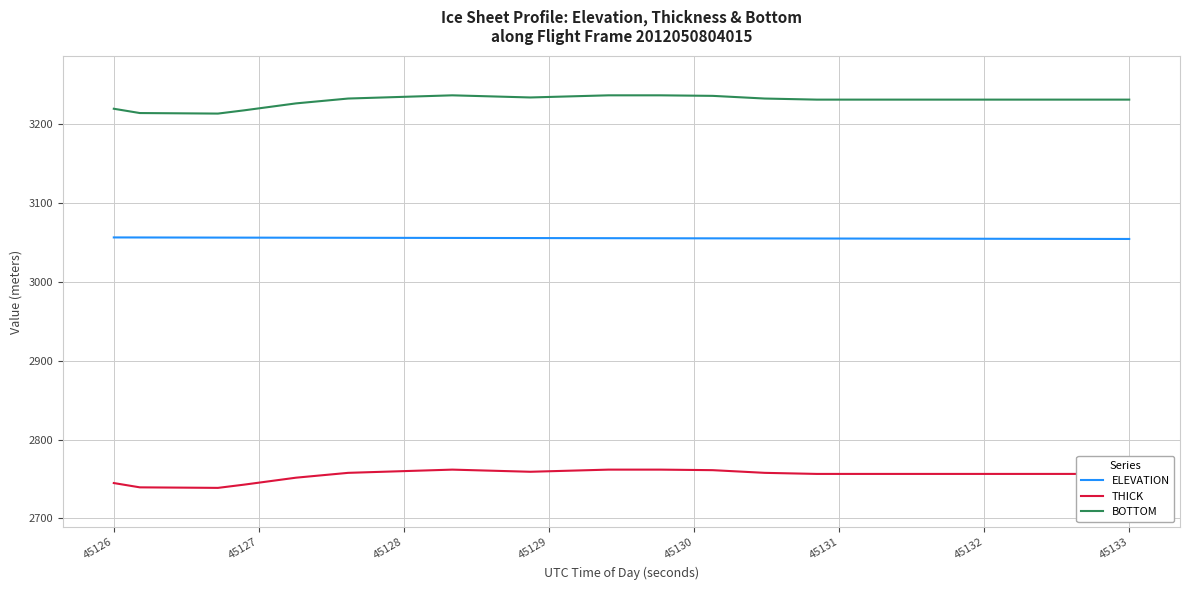

List the series in order of their overall mean, lowest first.

THICK, ELEVATION, BOTTOM